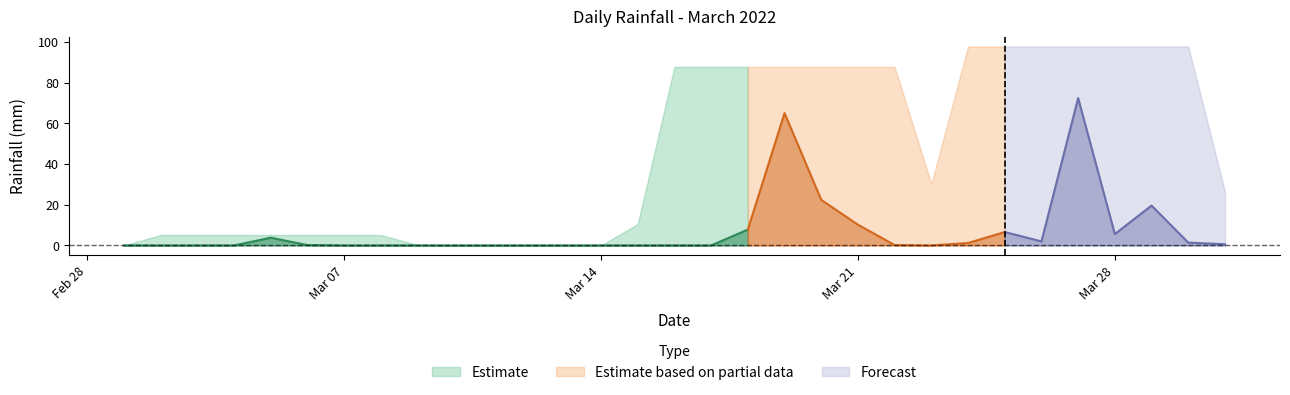

At which label is the value closest to 36?

2022-03-20